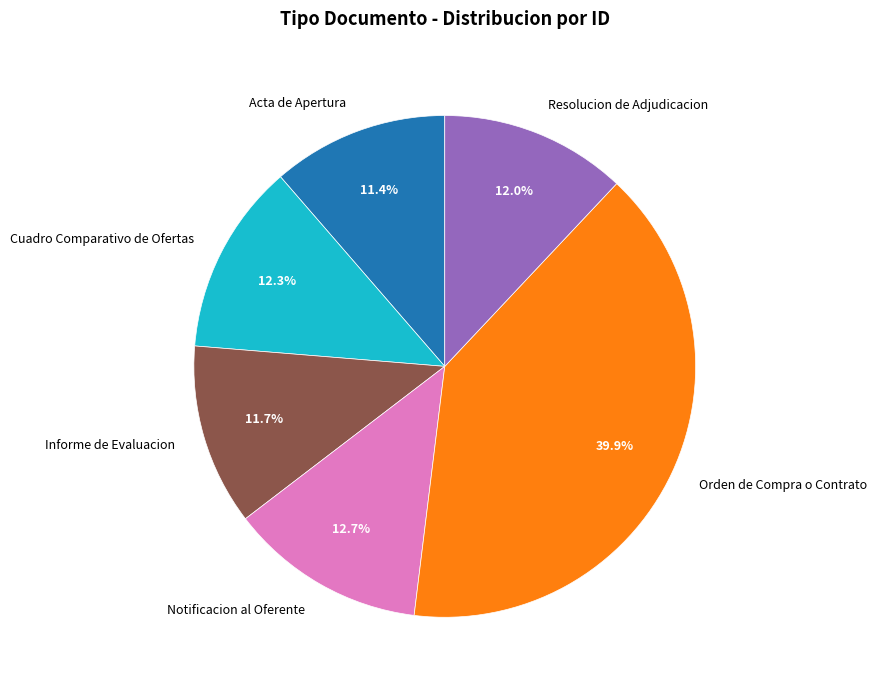

To the nearest percent, what portion does Cuadro Comparativo de Ofertas represent?

12%